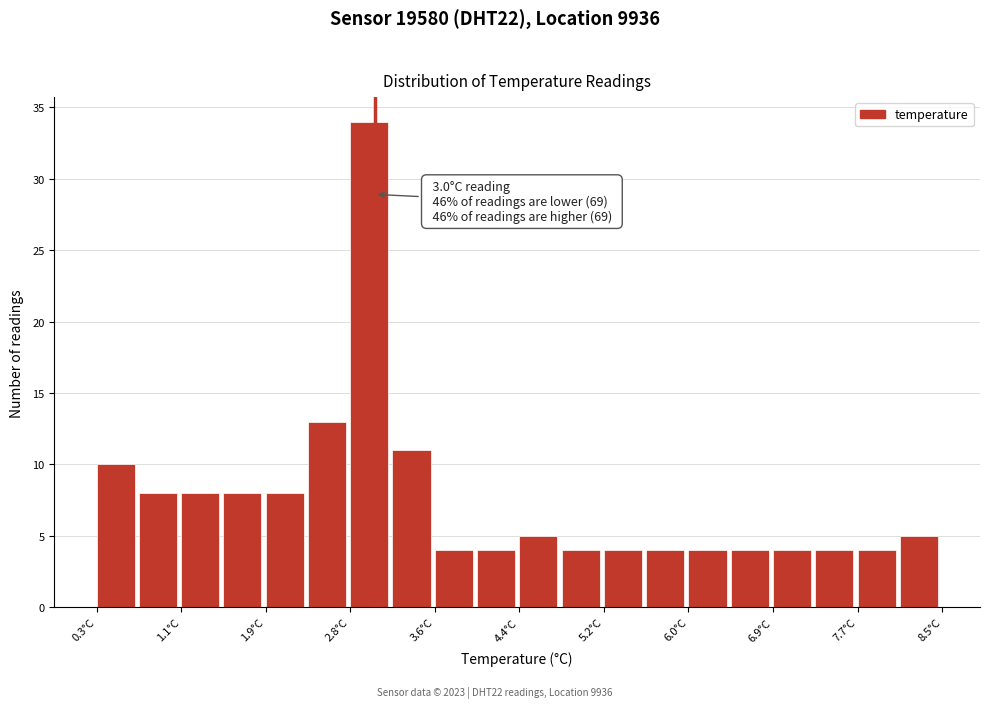

Which range on the x-axis has the tallest bar?

2.76 to 3.17